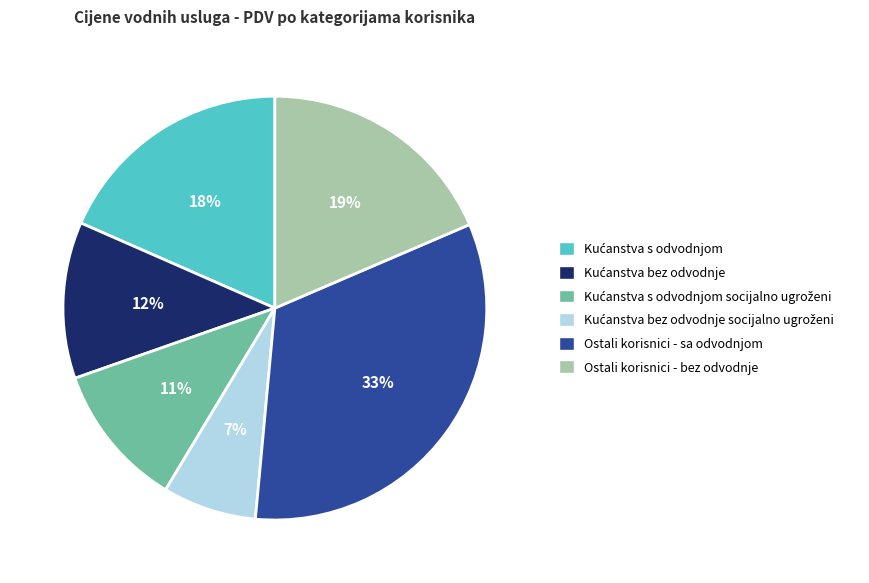

How many segments does this pie chart have?

6